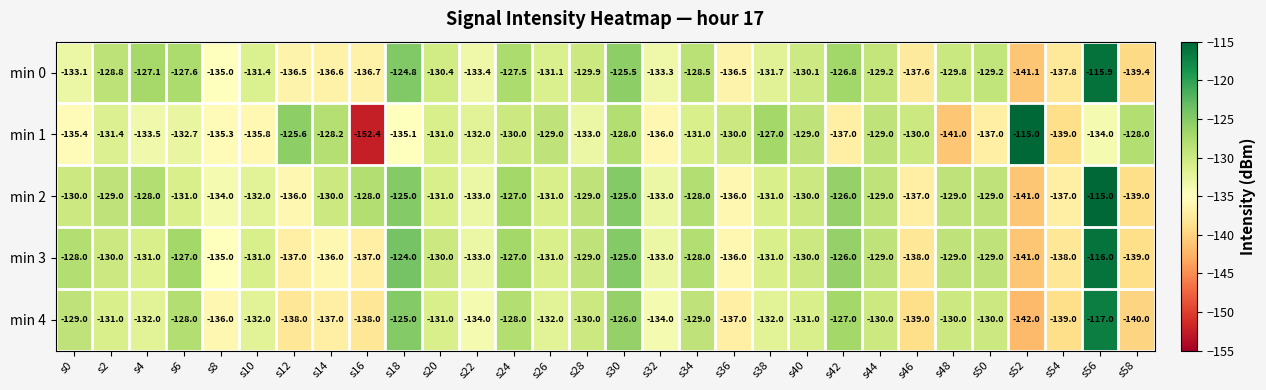

What is the difference between the maximum and minimum values in the min 3 series?

25.0